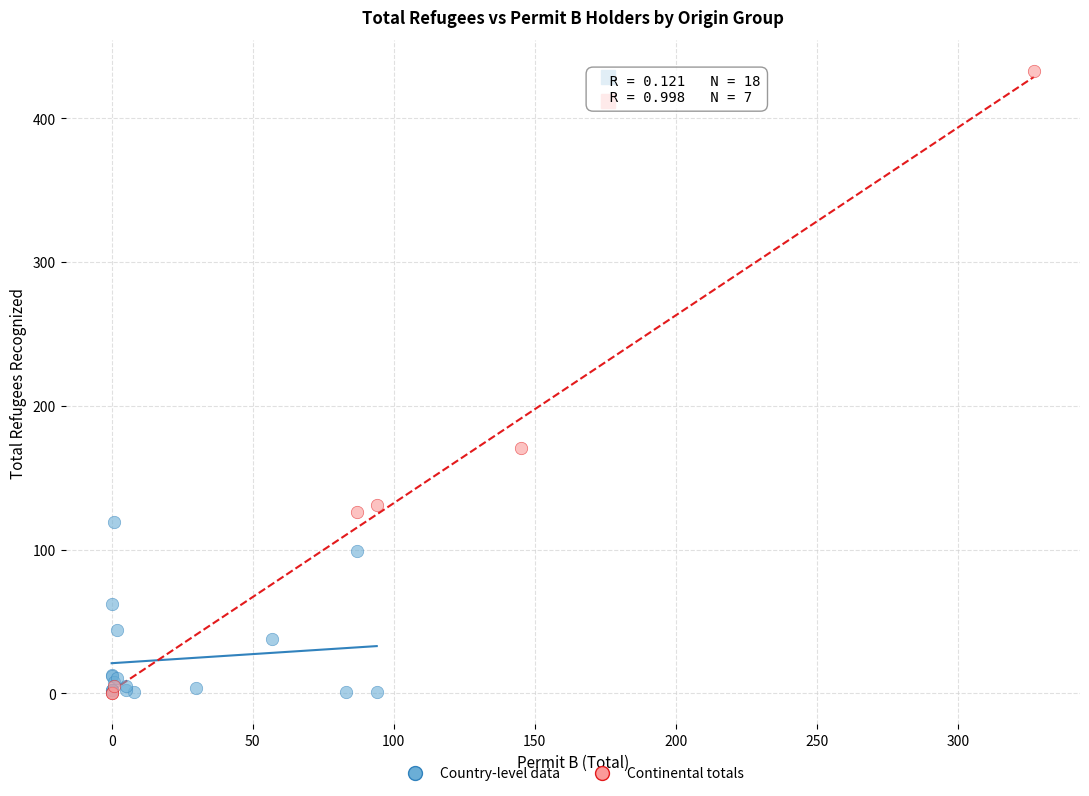

Which series has the largest Y range (max minus min)?

Continental totals